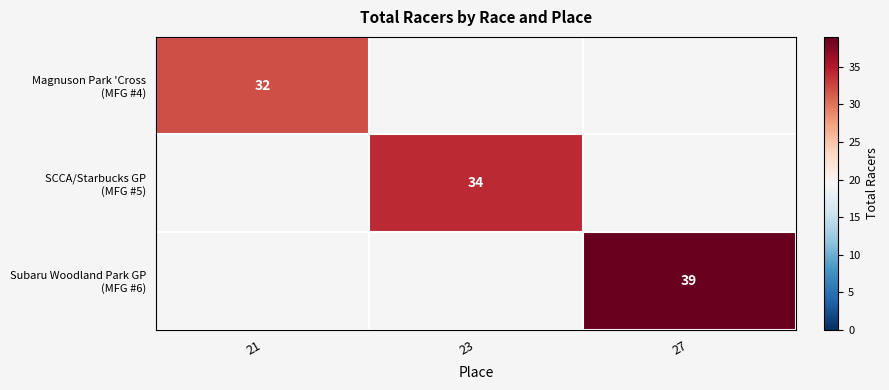

Which has a higher value, 27 or 21?

21